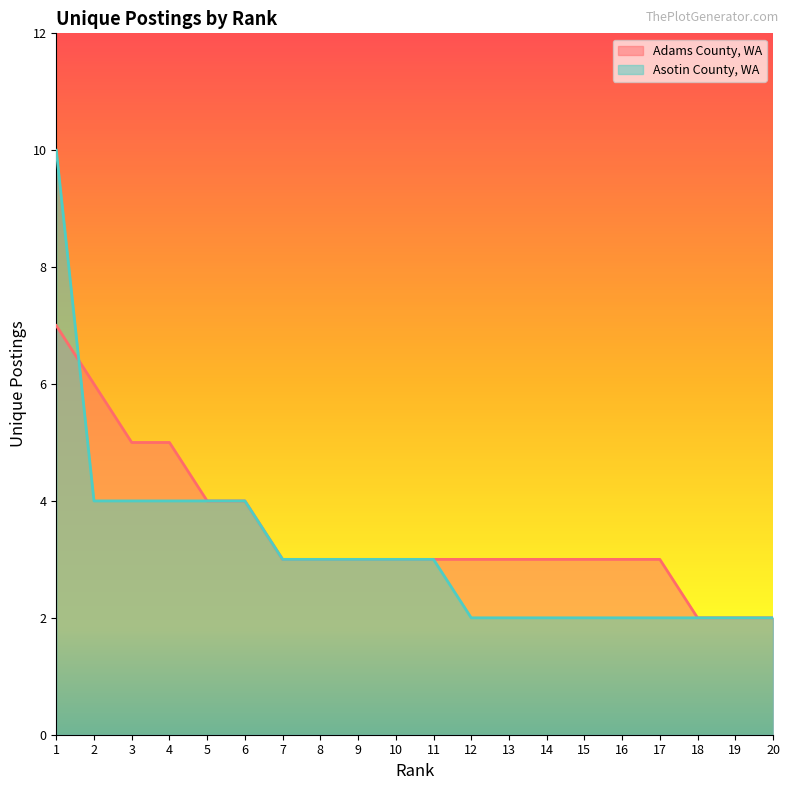

How many data points in Asotin County, WA are less than 3?

9